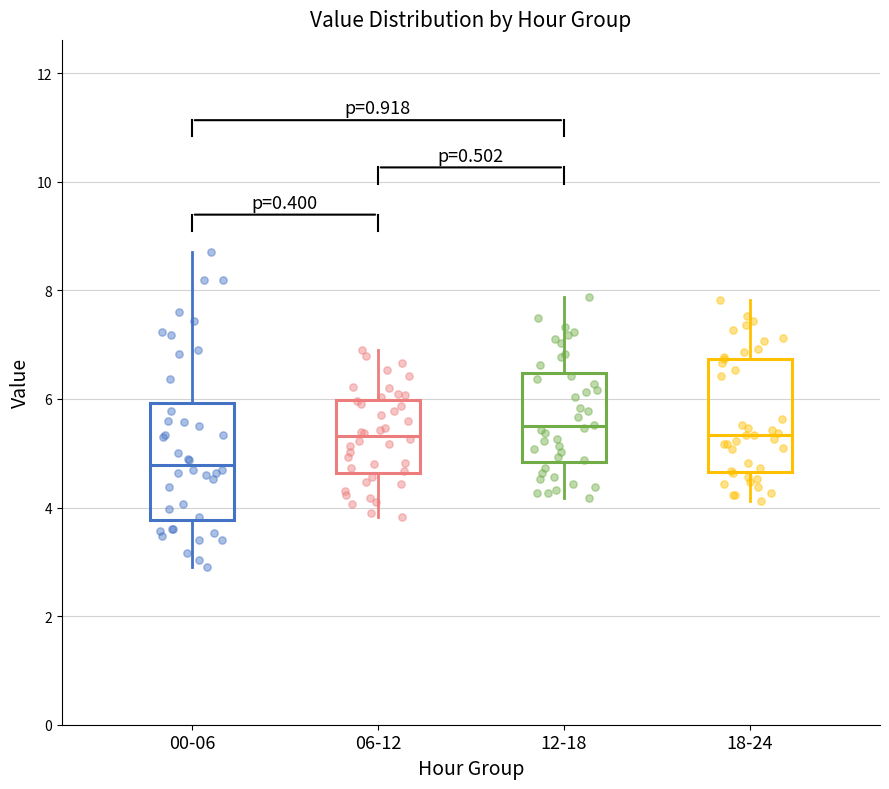

Reading left to right, read every box against the y-axis: the position of its median line, the range the box covers, and the ends of its whiskers. The values are not printed on the chart, so give them approximately, as read against the axis.

00-06: median 4.8, box 3.8 to 6.0, whiskers 3.0 to 8.8
06-12: median 5.4, box 4.6 to 6.0, whiskers 3.8 to 7.0
12-18: median 5.6, box 4.8 to 6.4, whiskers 4.2 to 7.8
18-24: median 5.4, box 4.6 to 6.8, whiskers 4.2 to 7.8